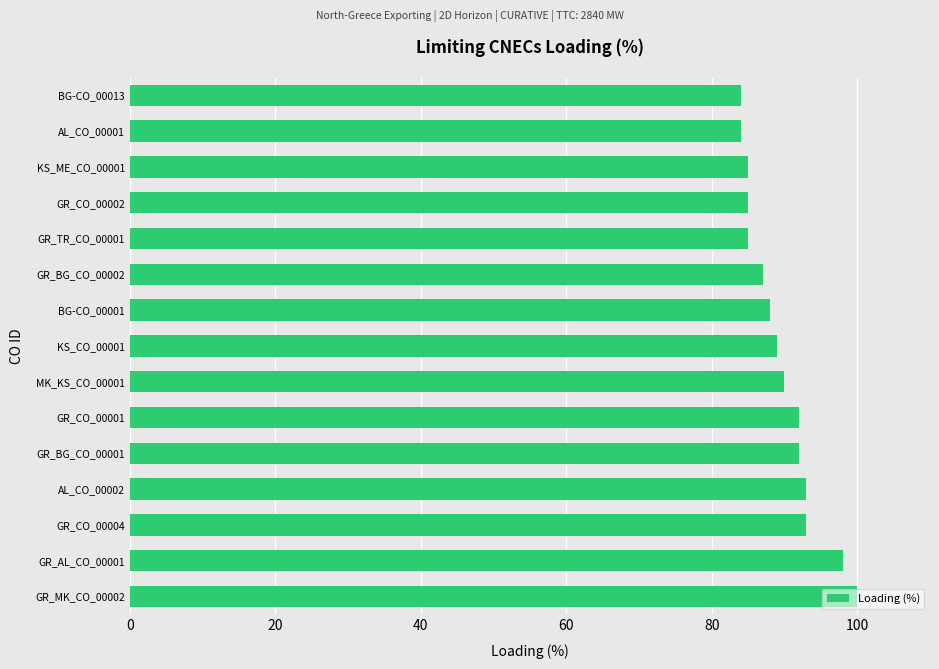

Between GR_CO_00002 and GR_CO_00004, which is larger?

GR_CO_00004